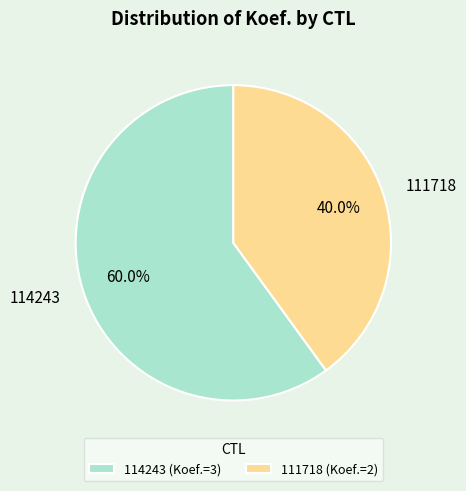

To the nearest percent, what is the average slice percentage?

50%